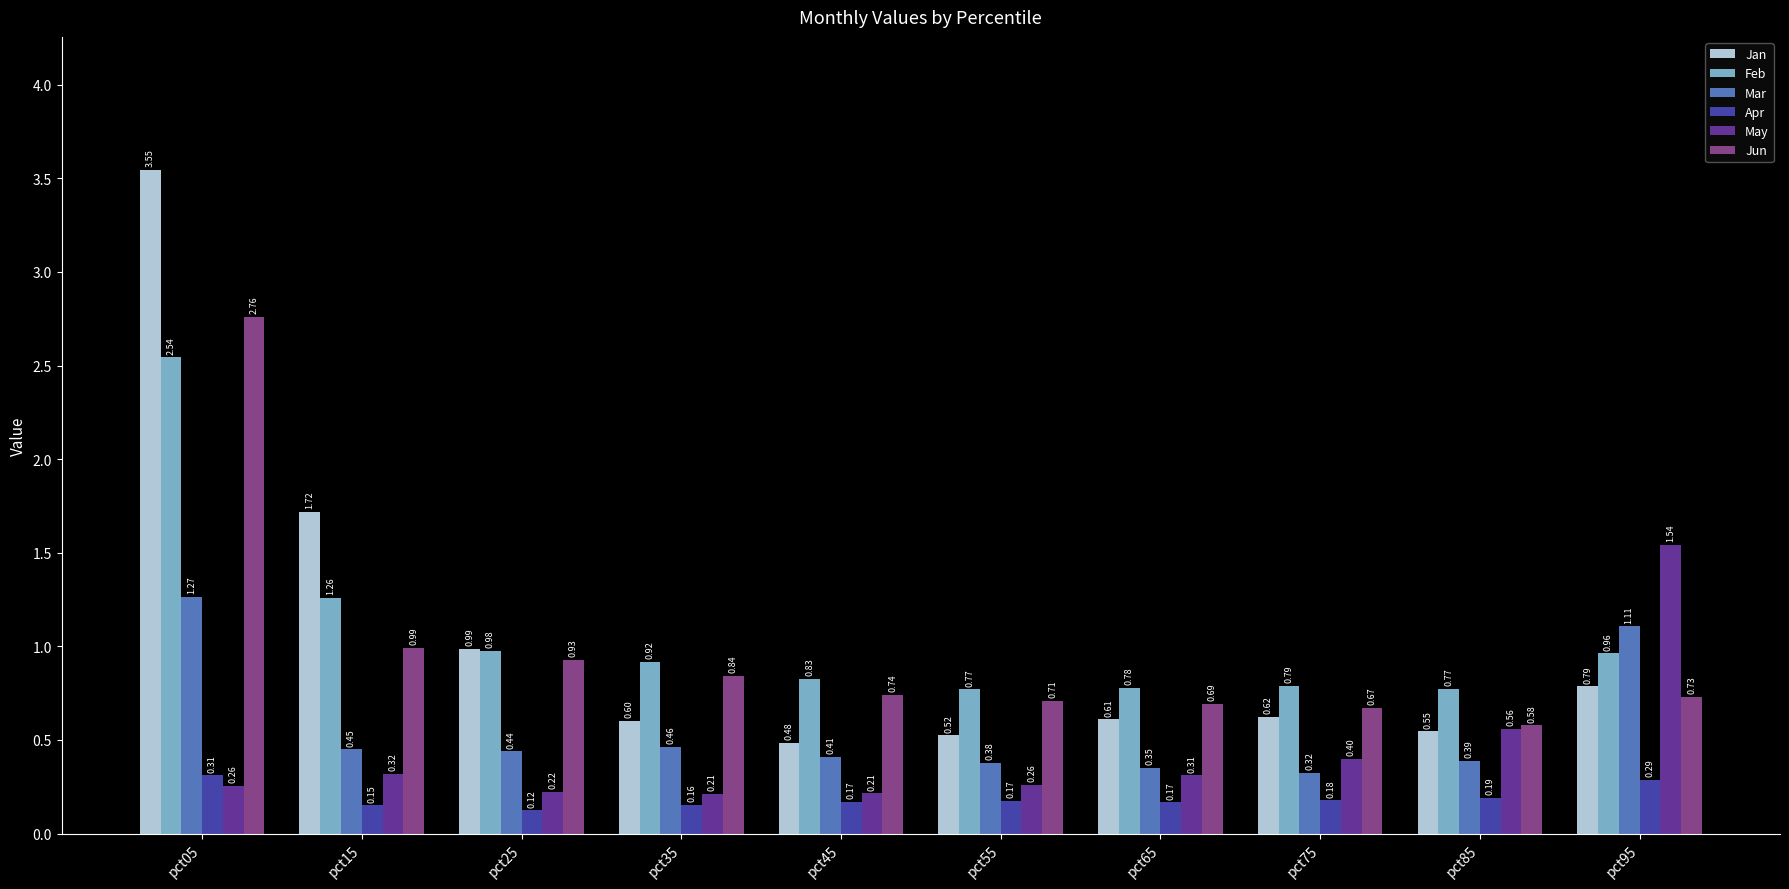

Which series has the widest spread of values?

Jan